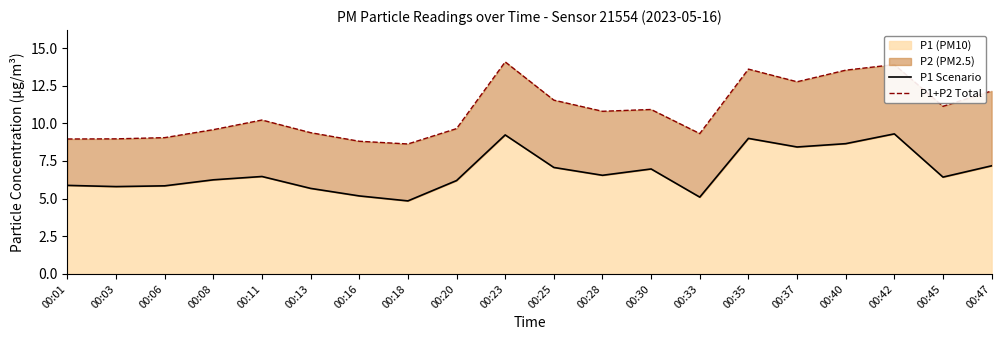

At how many categories does at least one series exceed 6?

20